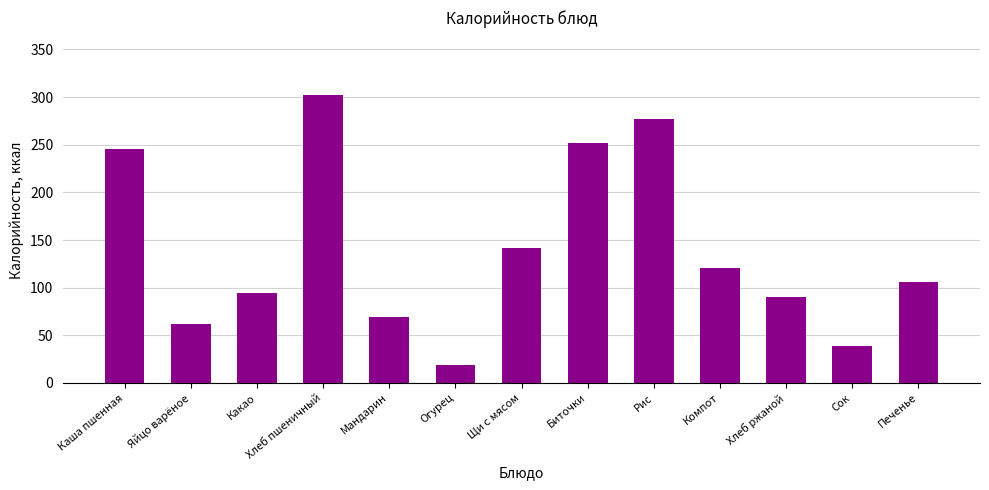

The value at Какао is 94.0. True or false?

True